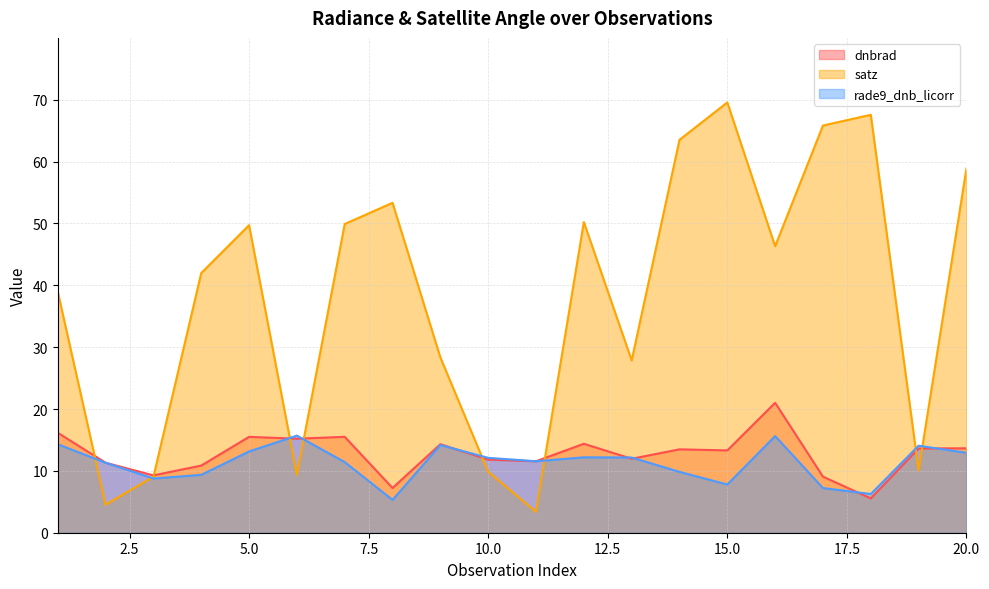

Reading left to right, extract all data points from this chart.

dnbrad: 16.2	11.3	9.3	10.9	15.5	15.2	15.5	7.2	14.3	11.8	11.6	14.4	12.0	13.5	13.3	21.0	9.1	5.5	13.6	13.6
satz: 39.0	4.5	9.1	42.0	49.7	9.3	49.9	53.3	28.3	9.9	3.4	50.2	27.9	63.5	69.6	46.3	65.8	67.6	10.1	58.9
rade9_dnb_licorr: 14.3	11.3	8.8	9.4	13.1	15.7	11.4	5.3	14.2	12.1	11.6	12.2	12.2	9.8	7.8	15.6	7.2	6.3	14.1	12.9